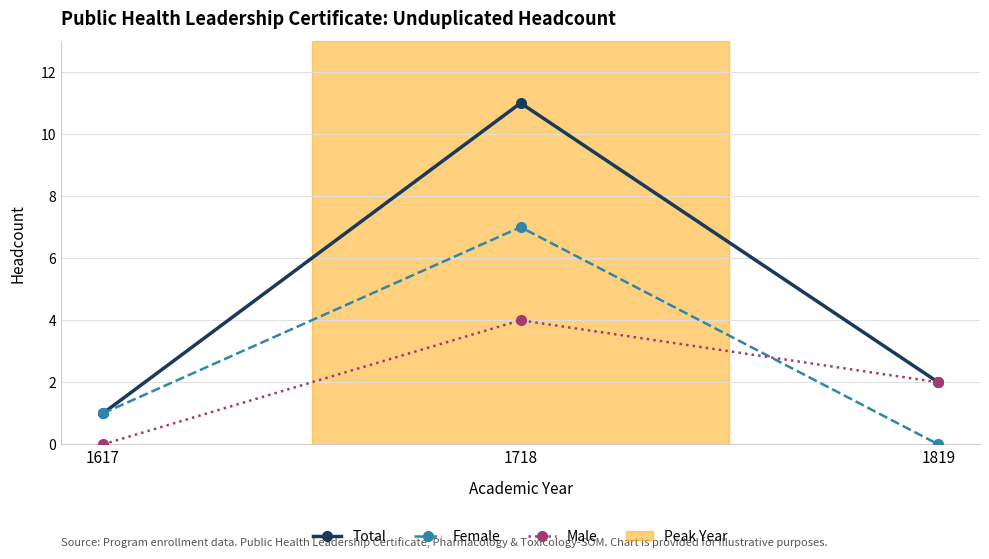

List the series in order of their overall mean, lowest first.

Male, Female, Total